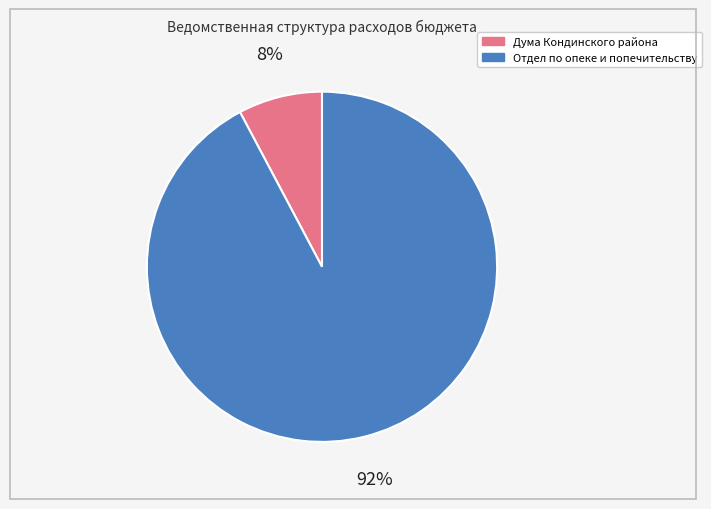

How many slices are in this pie chart?

2